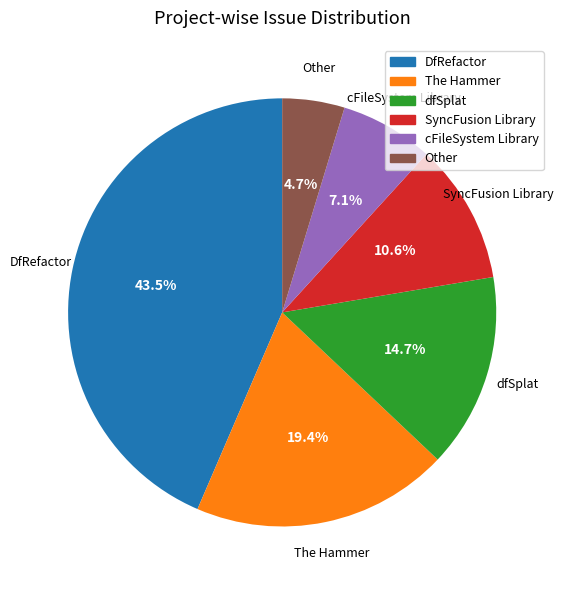

The SyncFusion Library slice represents 11% of the pie. True or false?

True